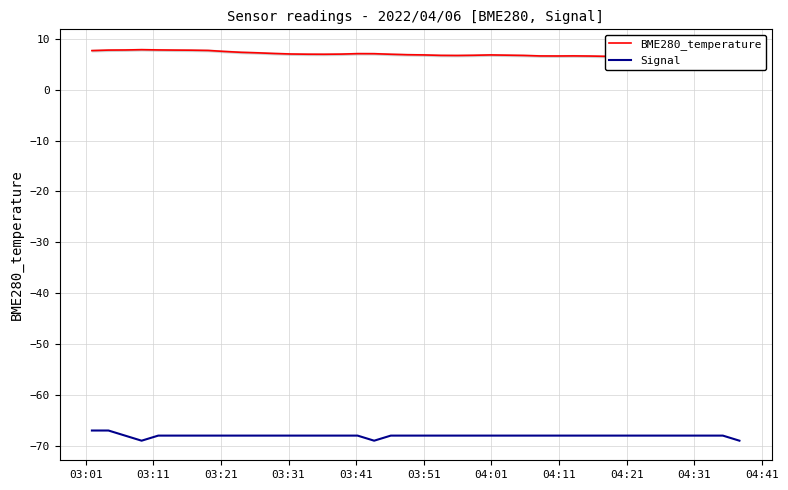

True or false: Signal and BME280_temperature cross at least once.

False